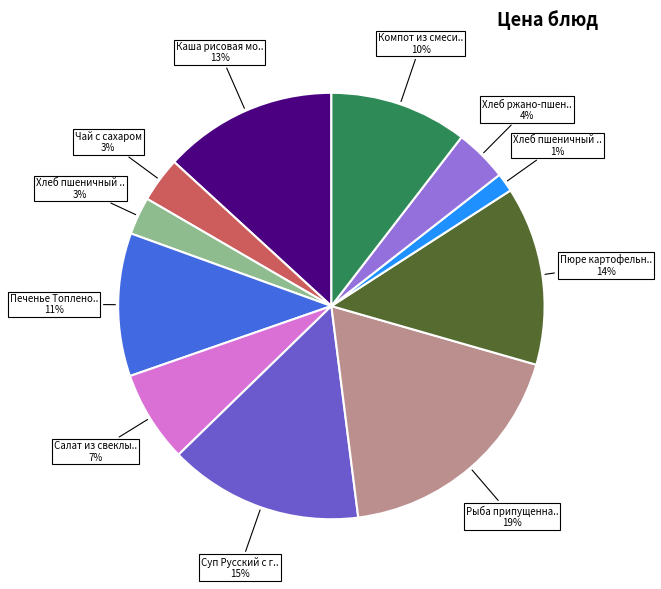

Does any single category account for the majority?

No